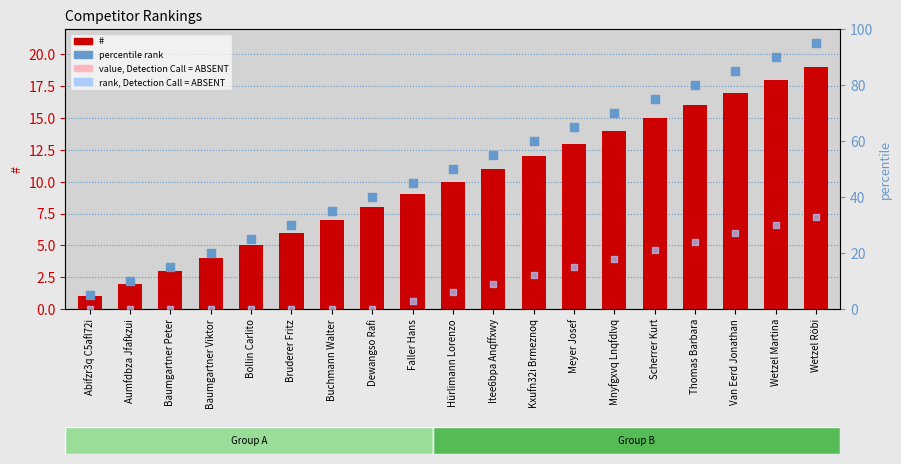

What is the total value across all series at Scherrer Kurt?

118